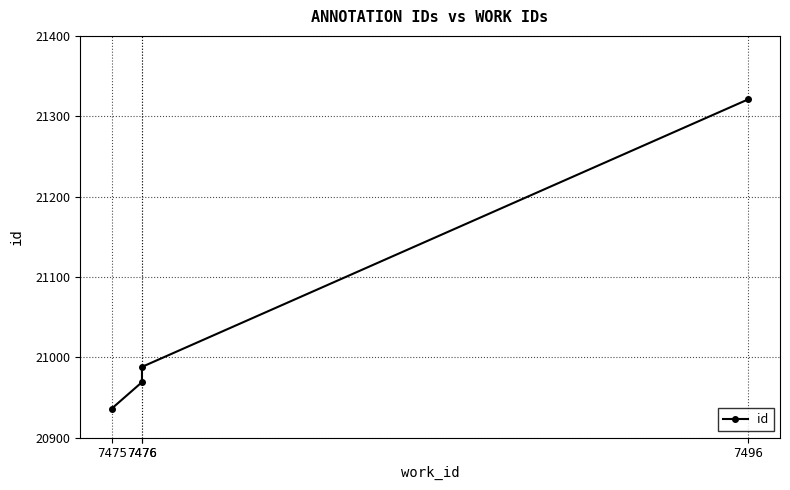

What is the maximum value shown in the chart?

21321